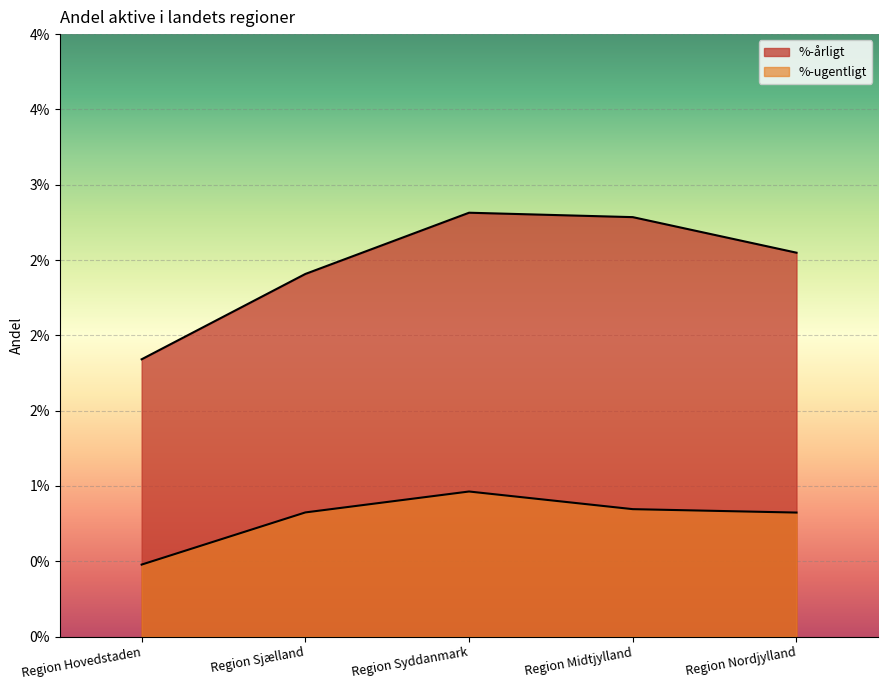

What position from the left is Region Syddanmark?

3